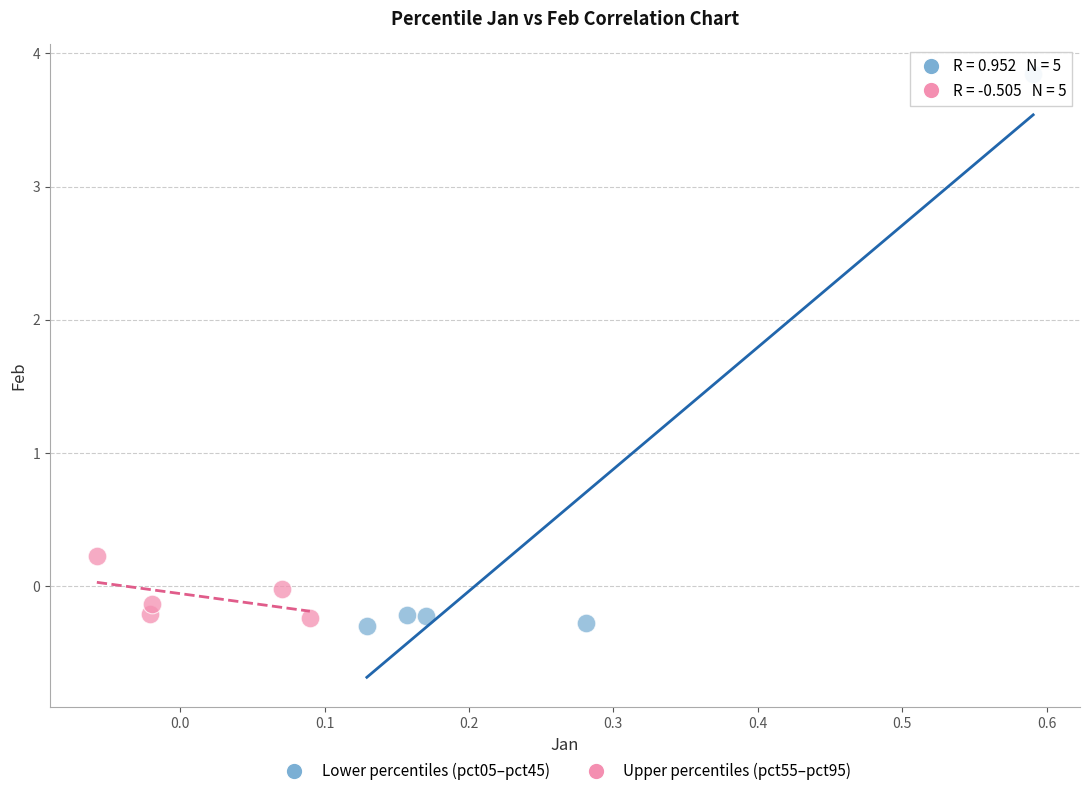

Which series contains the highest Y value?

Lower percentiles (pct05–pct45)